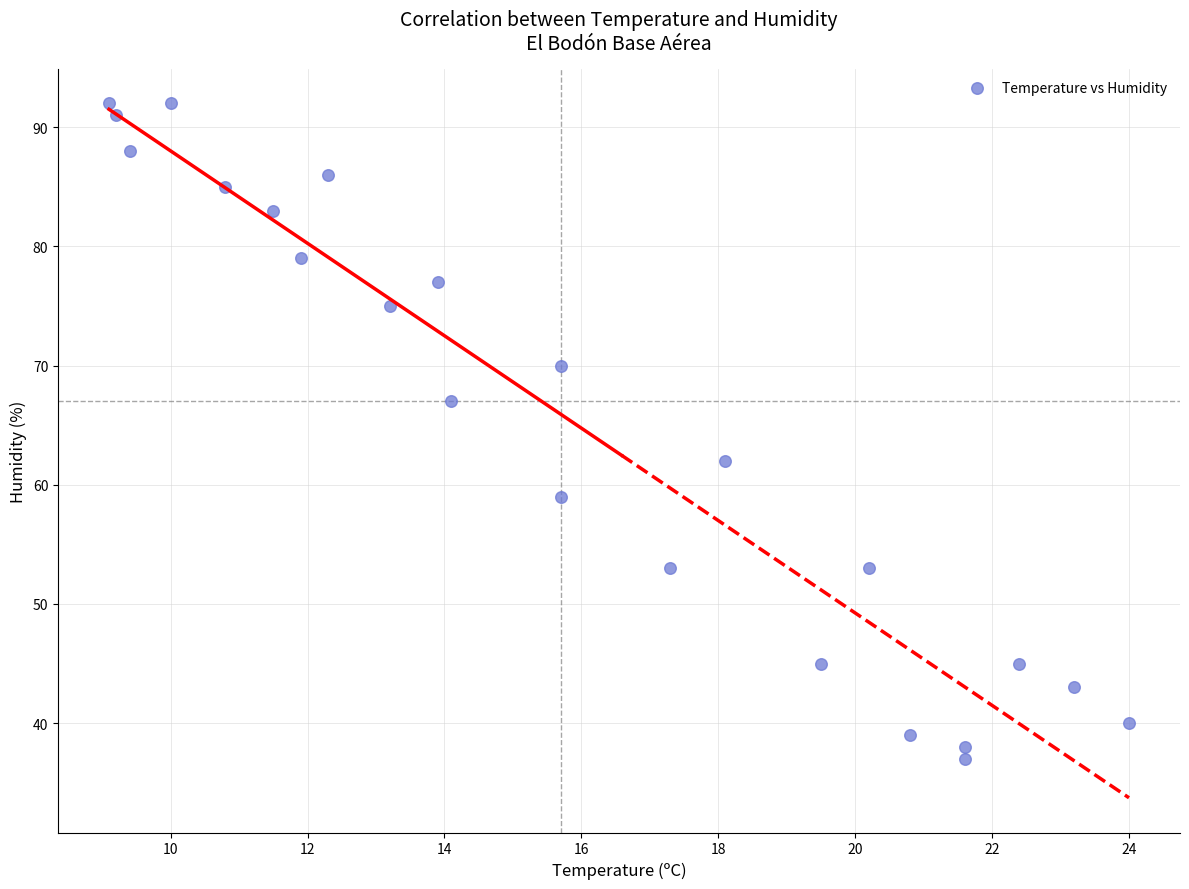

What is the range of Y values (max minus min)?

55